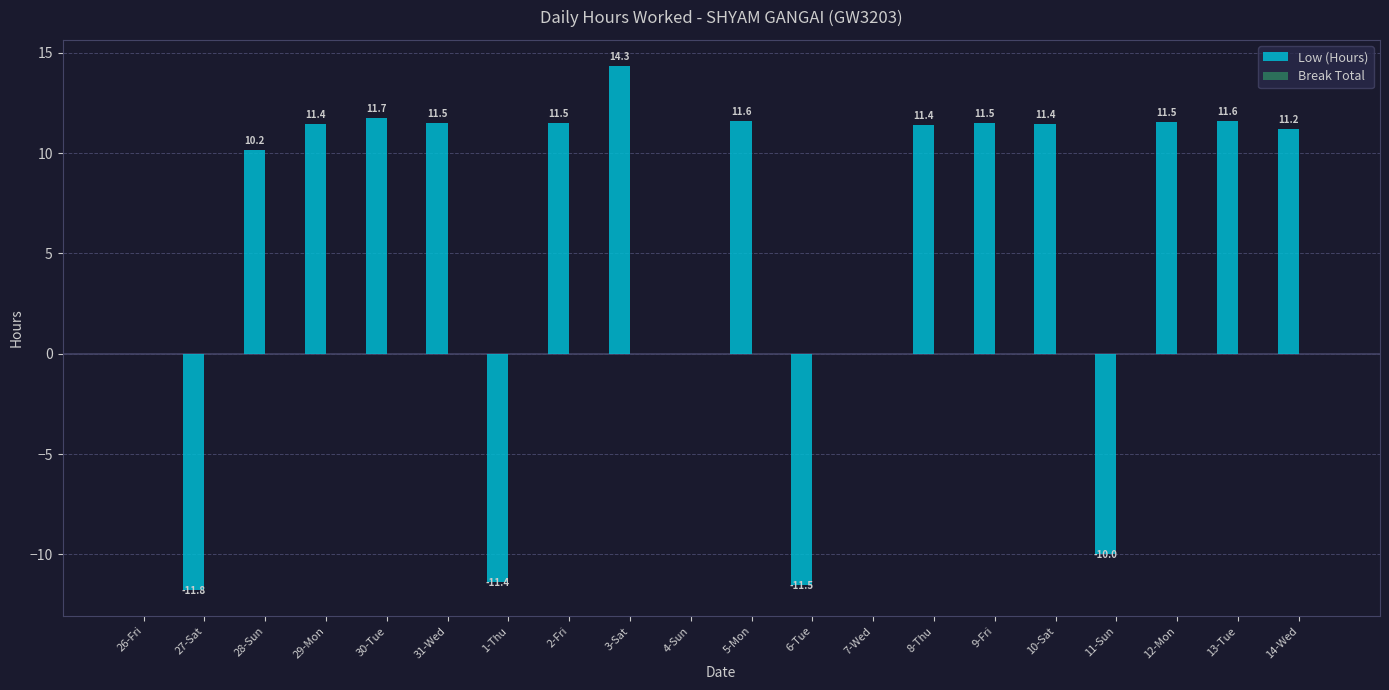

Between 29-Mon and 7-Wed, which is larger?

29-Mon